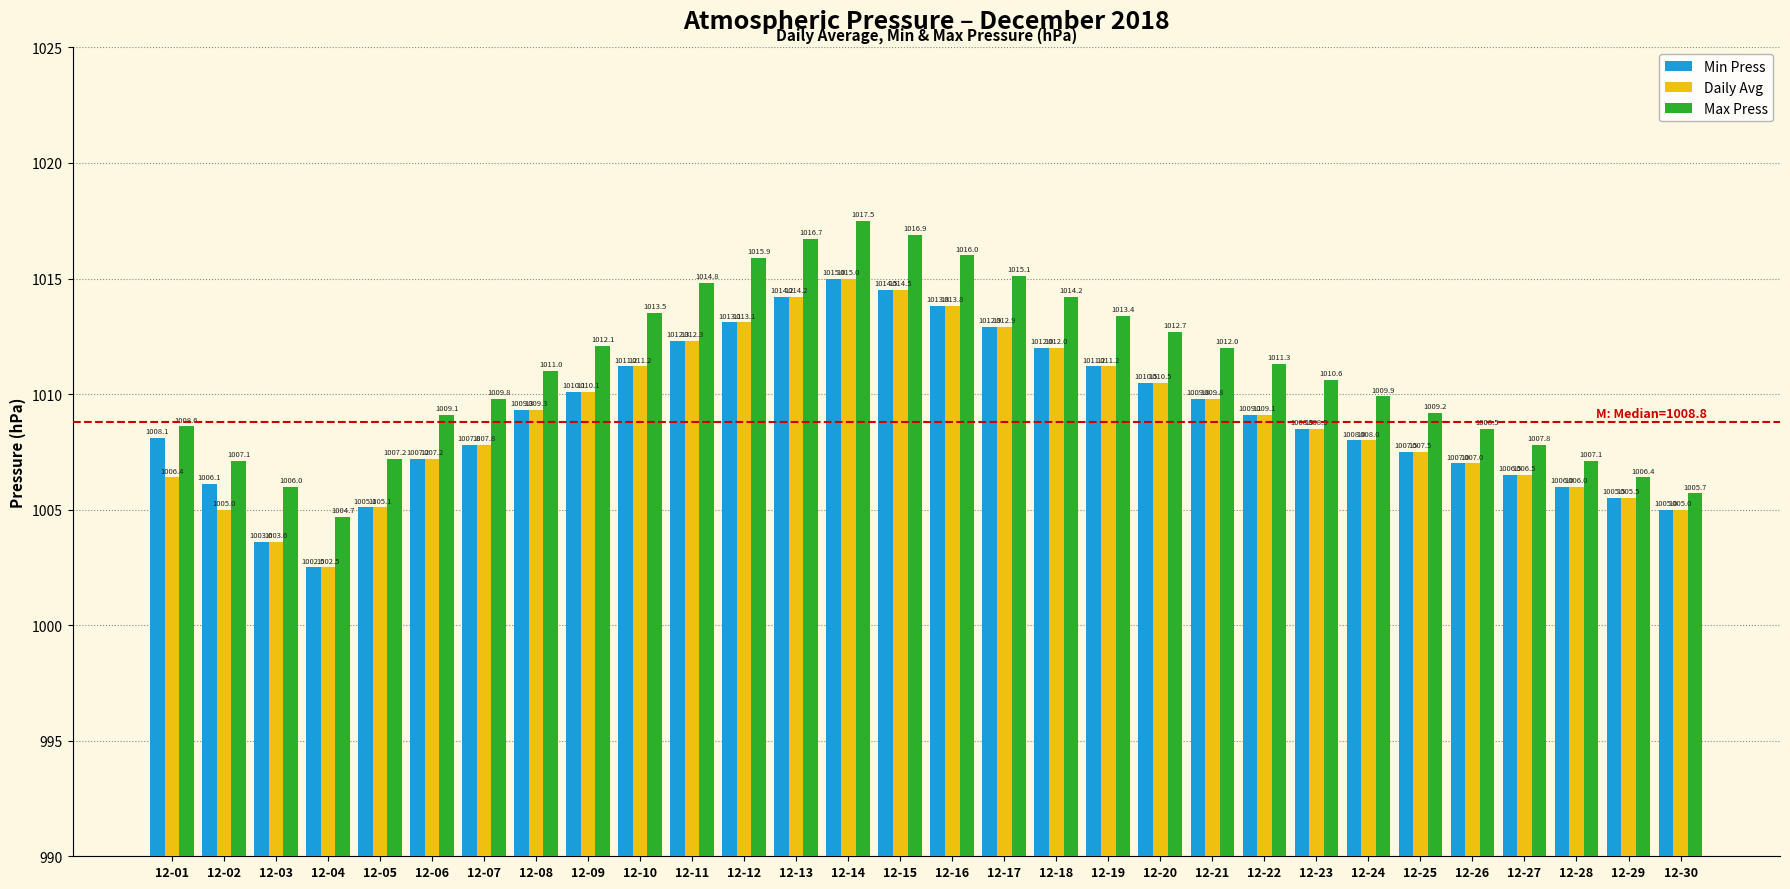

The Min Press series shows 1804.0 at 12-19. True or false?

False